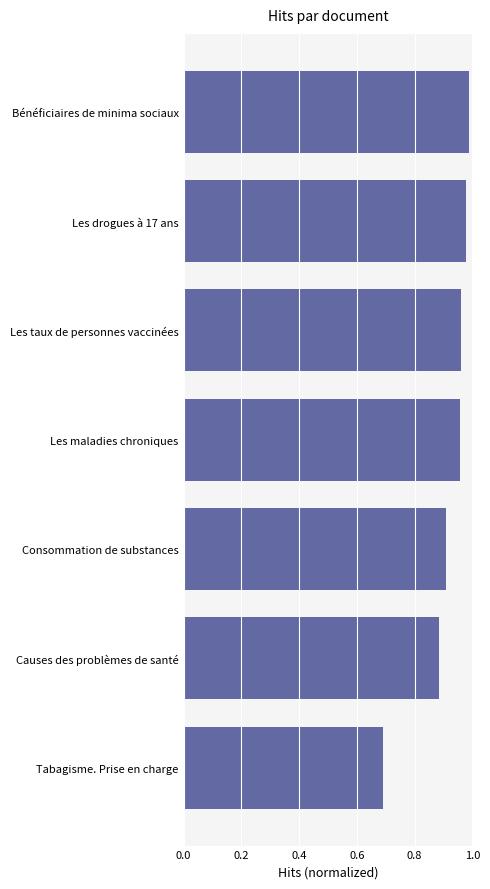

What is the sum of all values?

6.4